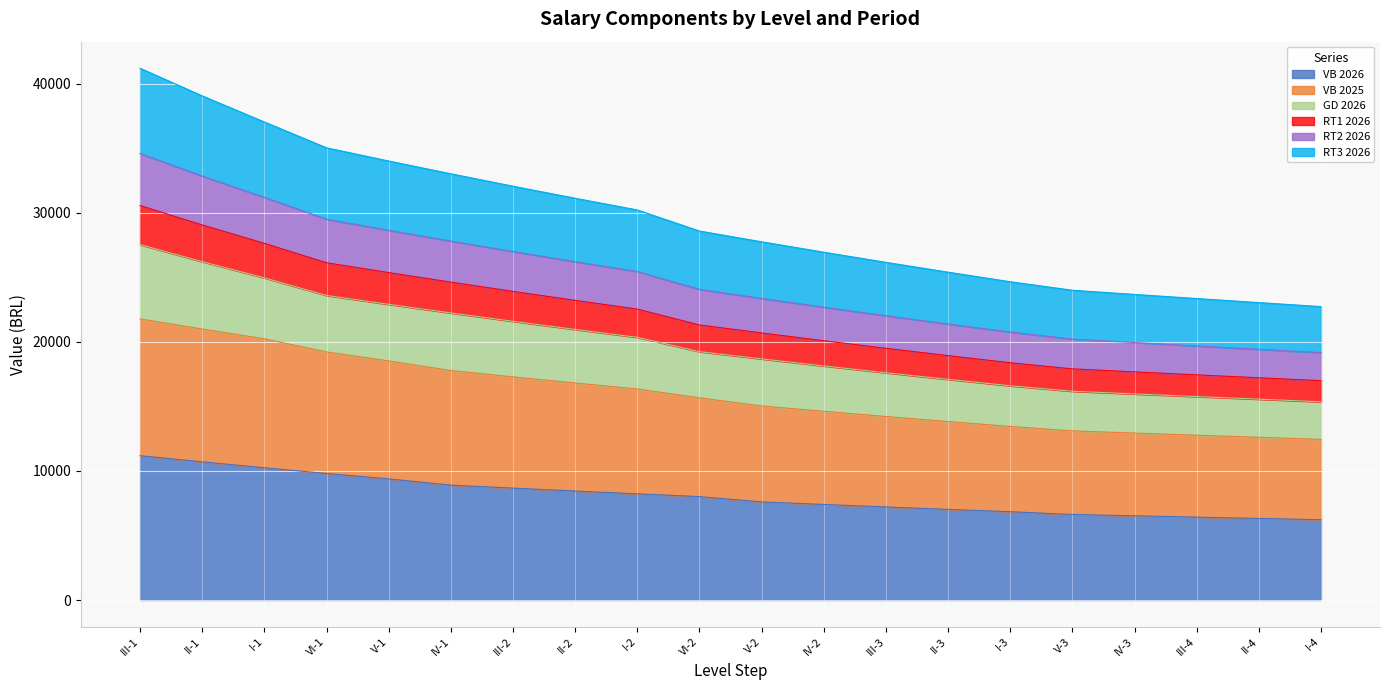

At how many categories does at least one series exceed 41190?

1